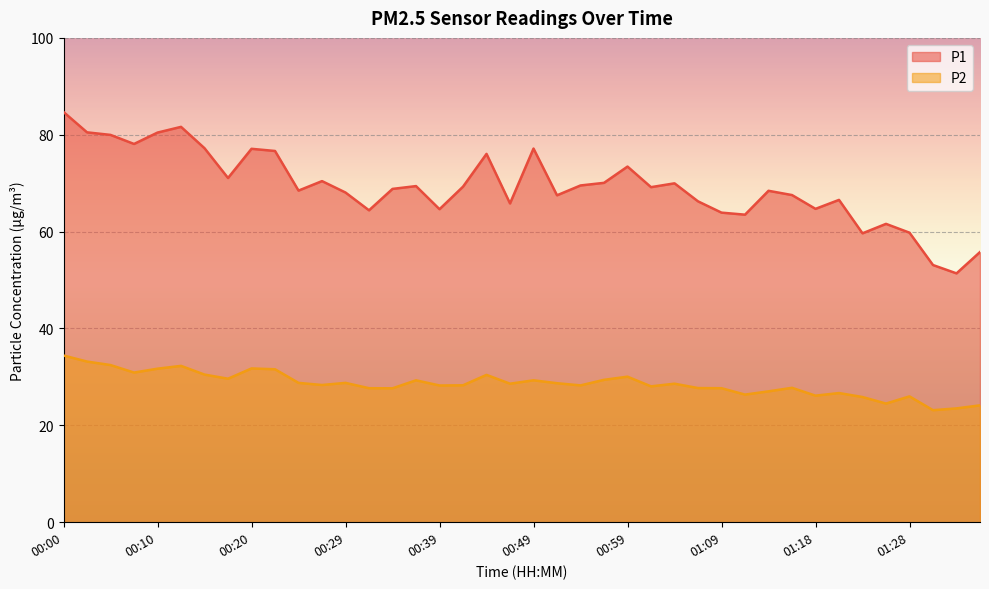

At which category does P2 reach its first local peak?

00:12